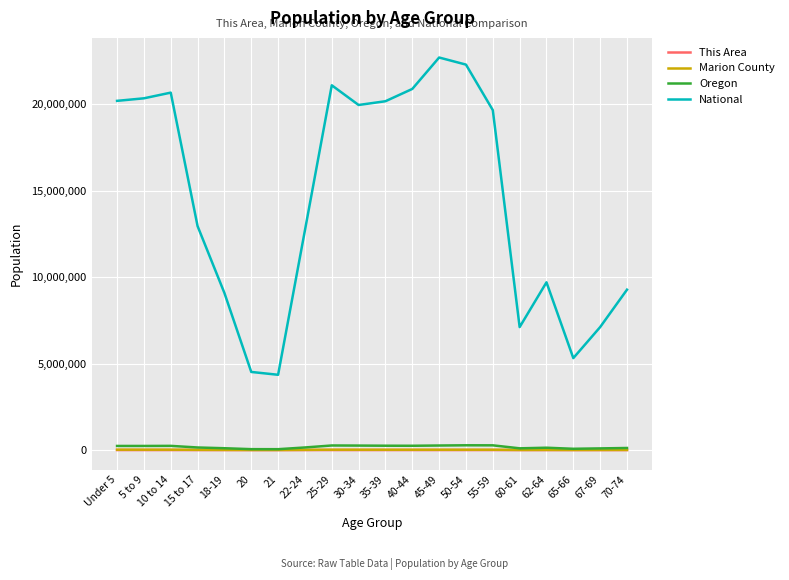

What is the greatest value displayed?

22708591